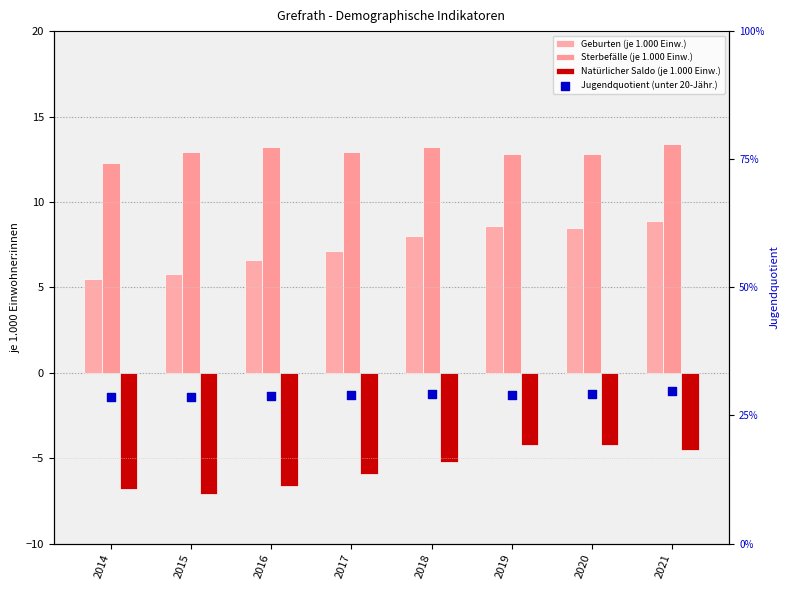

What are all the series names shown in the legend?

Geburten (je 1.000 Einw.), Sterbefälle (je 1.000 Einw.), Natürlicher Saldo (je 1.000 Einw.), Jugendquotient (unter 20-Jähr.)